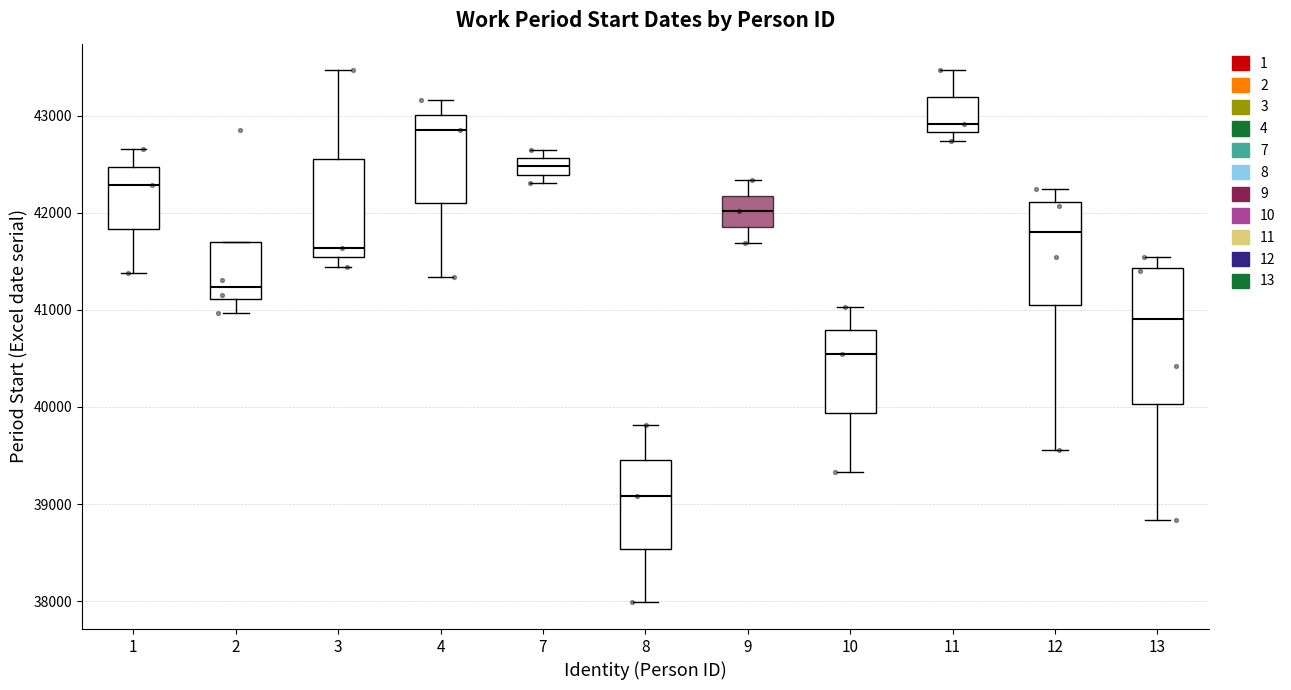

Reading left to right, read every box against the y-axis: the position of its median line, the range the box covers, and the ends of its whiskers. The values are not printed on the chart, so give them approximately, as read against the axis.

1: median 42300, box 41800 to 42500, whiskers 41400 to 42700
2: median 41200, box 41100 to 41700, whiskers 41000 to 41700
3: median 41600, box 41500 to 42600, whiskers 41400 to 43500
4: median 42900, box 42100 to 43000, whiskers 41300 to 43200
7: median 42500, box 42400 to 42600, whiskers 42300 to 42600 (just above the box's upper edge)
8: median 39100, box 38500 to 39400, whiskers 38000 to 39800
9: median 42000, box 41900 to 42200, whiskers 41700 to 42300
10: median 40500, box 39900 to 40800, whiskers 39300 to 41000
11: median 42900, box 42800 to 43200, whiskers 42700 to 43500
12: median 41800, box 41000 to 42100, whiskers 39600 to 42200
13: median 40900, box 40000 to 41400, whiskers 38800 to 41500